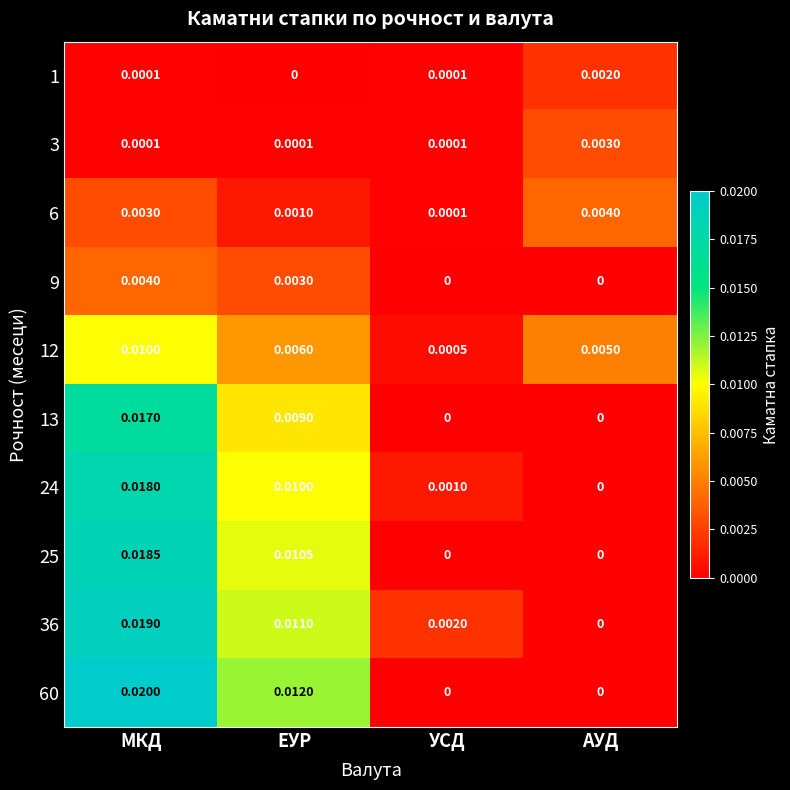

Is the value of 36 at МКД greater than the value of 25 at АУД?

Yes